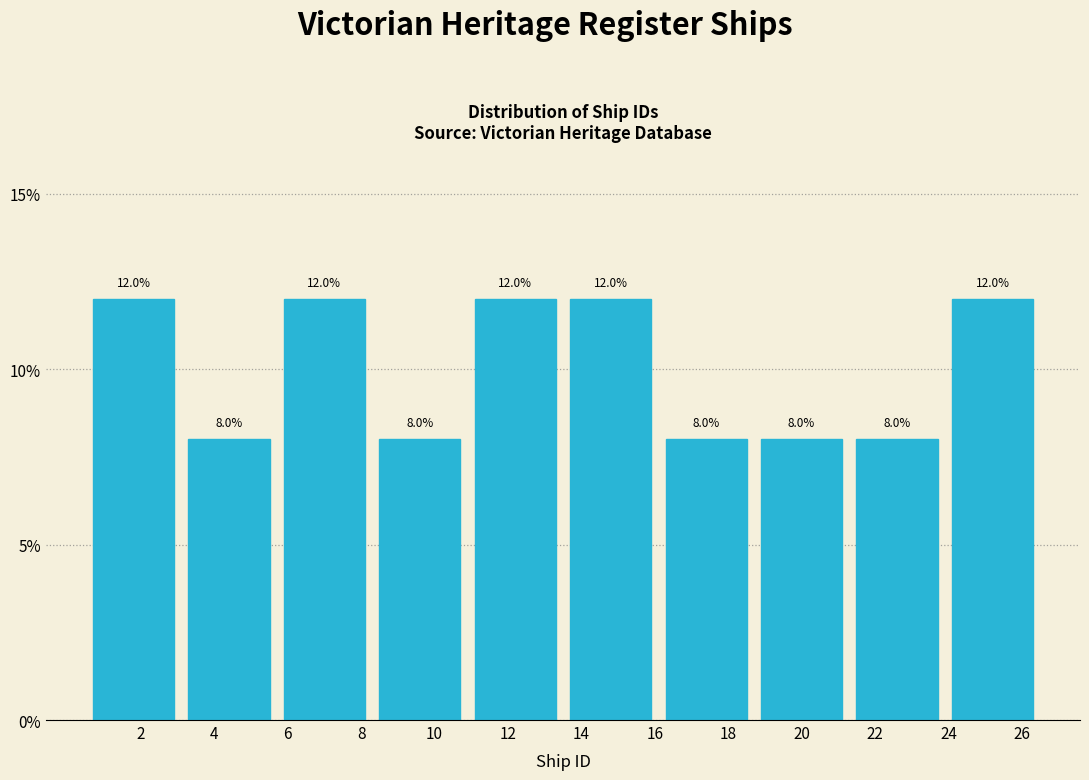

Reading left to right, list every bar in this chart as the range it spans on the x-axis followed by its height. The bar edges are not printed on the chart, so give them approximately, as read against the axis.

0.5 to 3.1: 12.0
3.1 to 5.7: 8.0
5.7 to 8.3: 12.0
8.3 to 10.9: 8.0
10.9 to 13.5: 12.0
13.5 to 16.1: 12.0
16.1 to 18.7: 8.0
18.7 to 21.3: 8.0
21.3 to 23.9: 8.0
23.9 to 26.5: 12.0